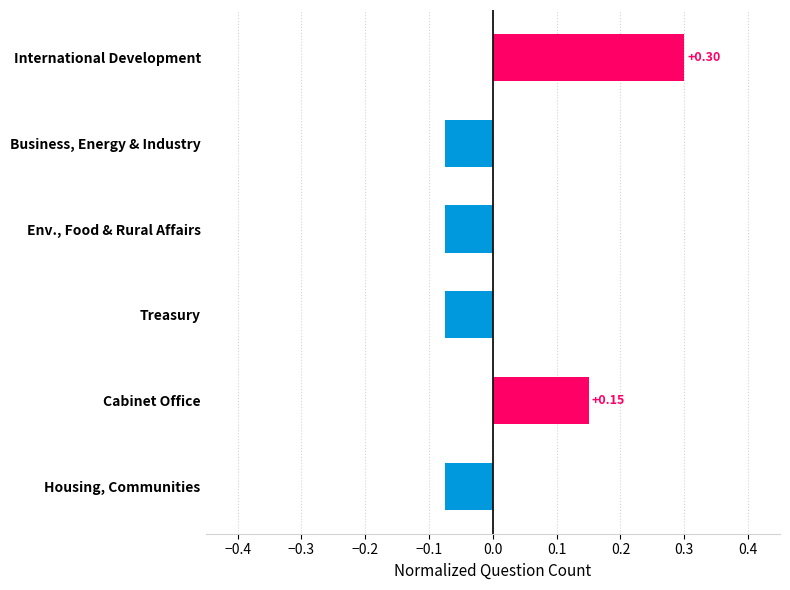

At which category does the chart reach its peak across all series?

International Development